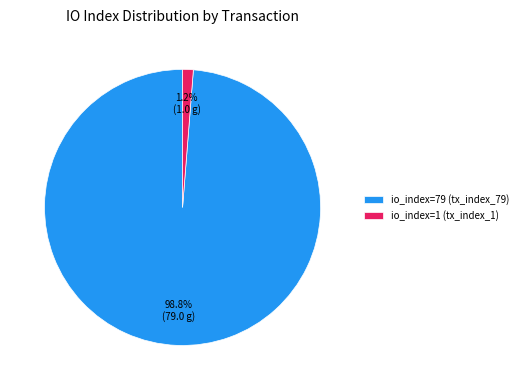

Between io_index=1 (tx_index_1) and io_index=79 (tx_index_79), which is larger?

io_index=79 (tx_index_79)